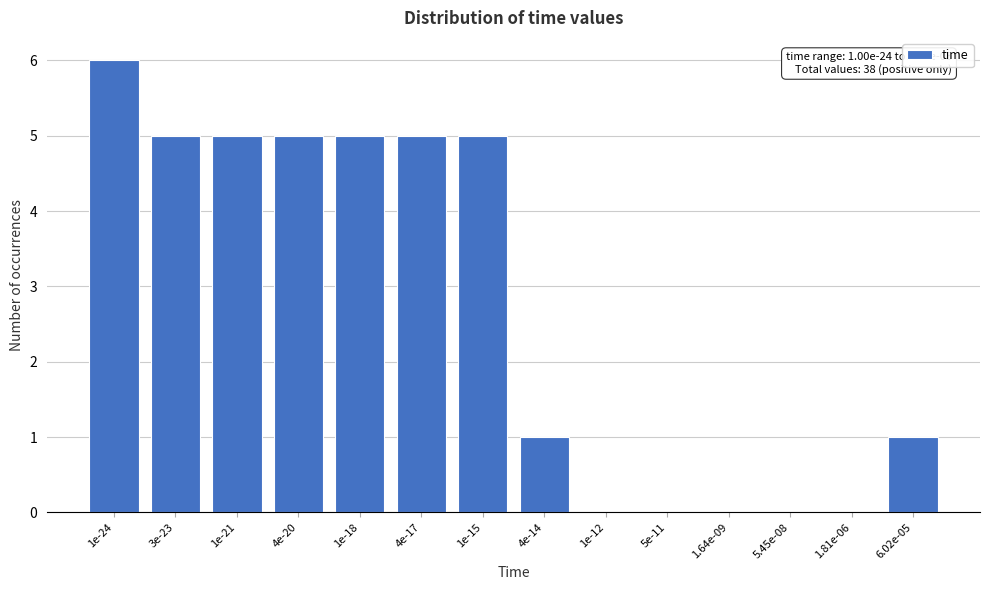

Reading left to right, extract all data points from this chart.

1e-24=6	3e-23=5	1e-21=5	4e-20=5	1e-18=5	4e-17=5	1e-15=5	4e-14=1	1e-12=0	5e-11=0	1.64e-09=0	5.45e-08=0	1.81e-06=0	6.02e-05=1